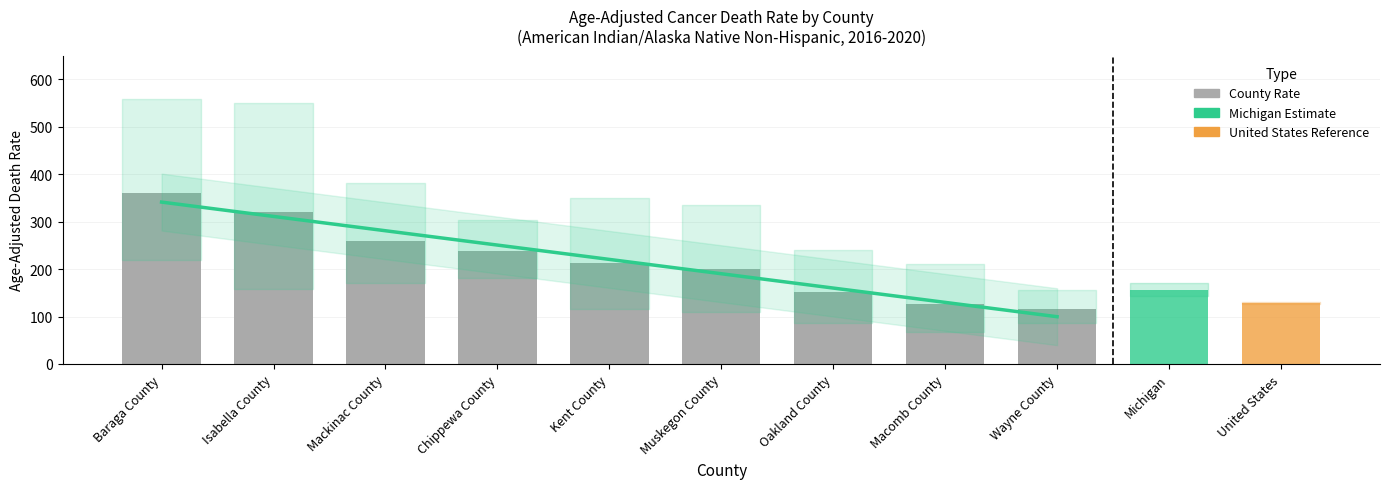

The Lower CI series shows 218.3 at Baraga County. True or false?

True